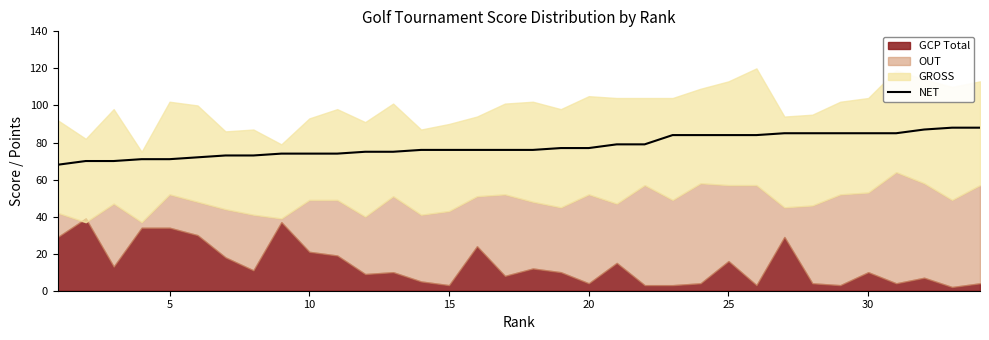

Reading right to left, extract all data points from this chart.

88	88	87	85	85	85	85	85	84	84	84	84	79	79	77	77	76	76	76	76	76	75	75	74	74	74	73	73	72	71	71	70	70	68